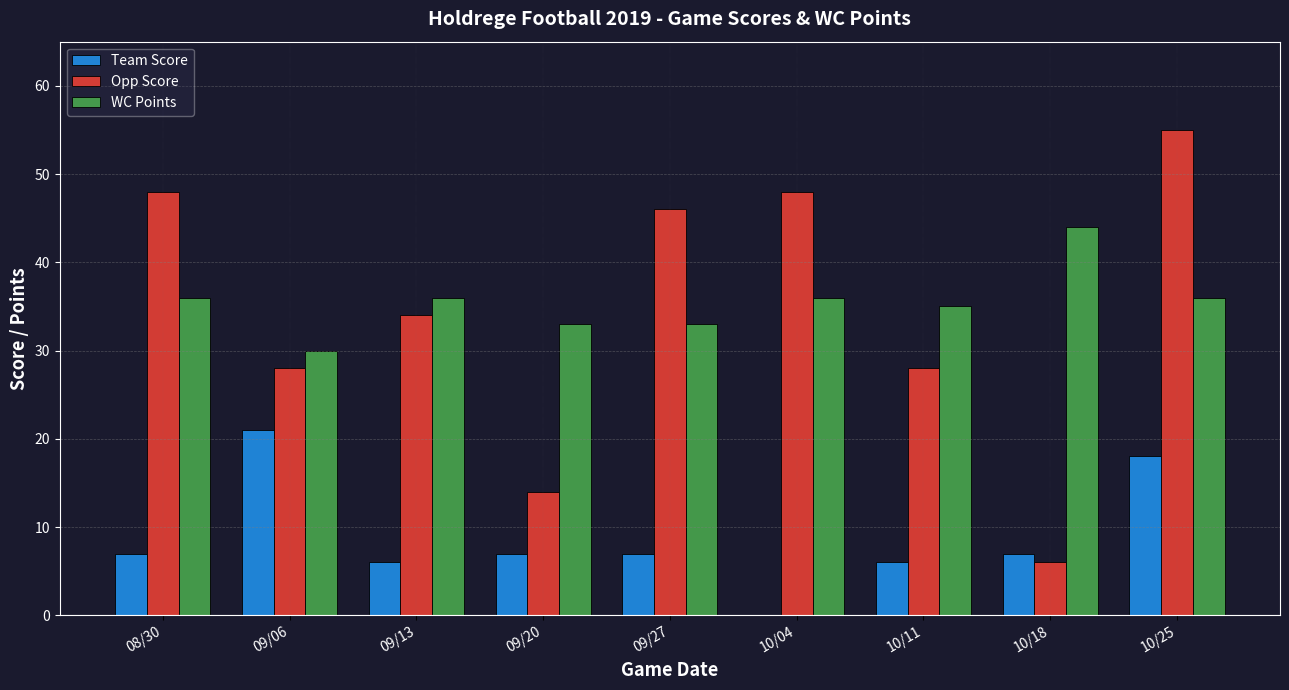

What is the sum of the Opp Score values at 10/11 and 09/20?

42